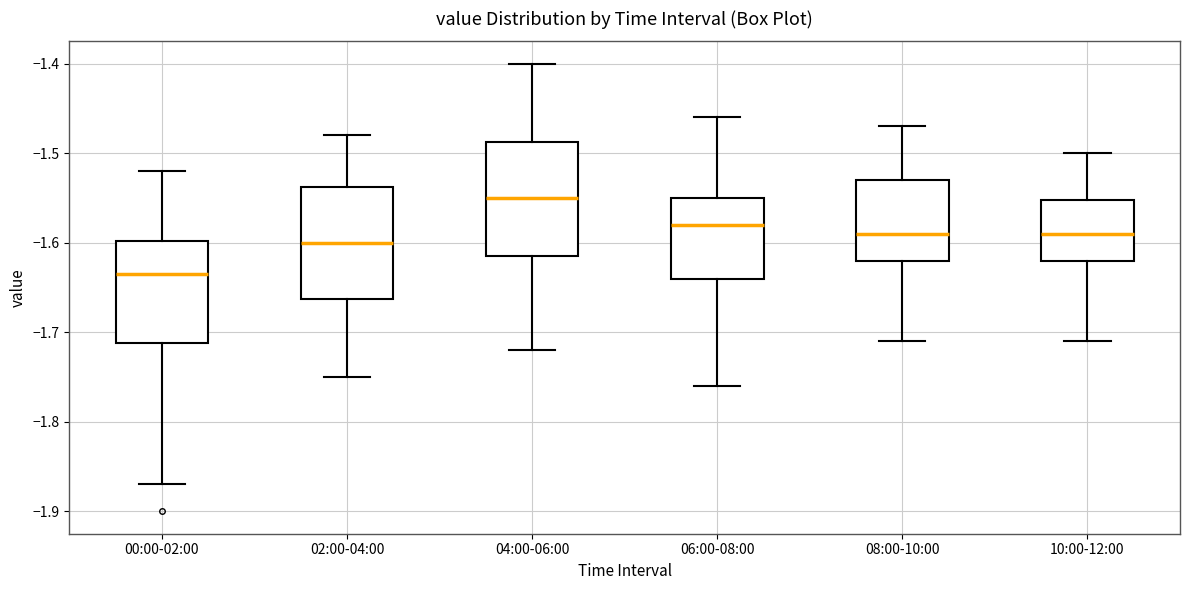

Reading left to right, read every box against the y-axis: the position of its median line, the range the box covers, and the ends of its whiskers. The values are not printed on the chart, so give them approximately, as read against the axis.

00:00-02:00: median -1.63, box -1.71 to -1.60, whiskers -1.87 to -1.52
02:00-04:00: median -1.60, box -1.66 to -1.54, whiskers -1.75 to -1.48
04:00-06:00: median -1.55, box -1.61 to -1.49, whiskers -1.72 to -1.40
06:00-08:00: median -1.58, box -1.64 to -1.55, whiskers -1.76 to -1.46
08:00-10:00: median -1.59, box -1.62 to -1.53, whiskers -1.71 to -1.47
10:00-12:00: median -1.59, box -1.62 to -1.55, whiskers -1.71 to -1.50